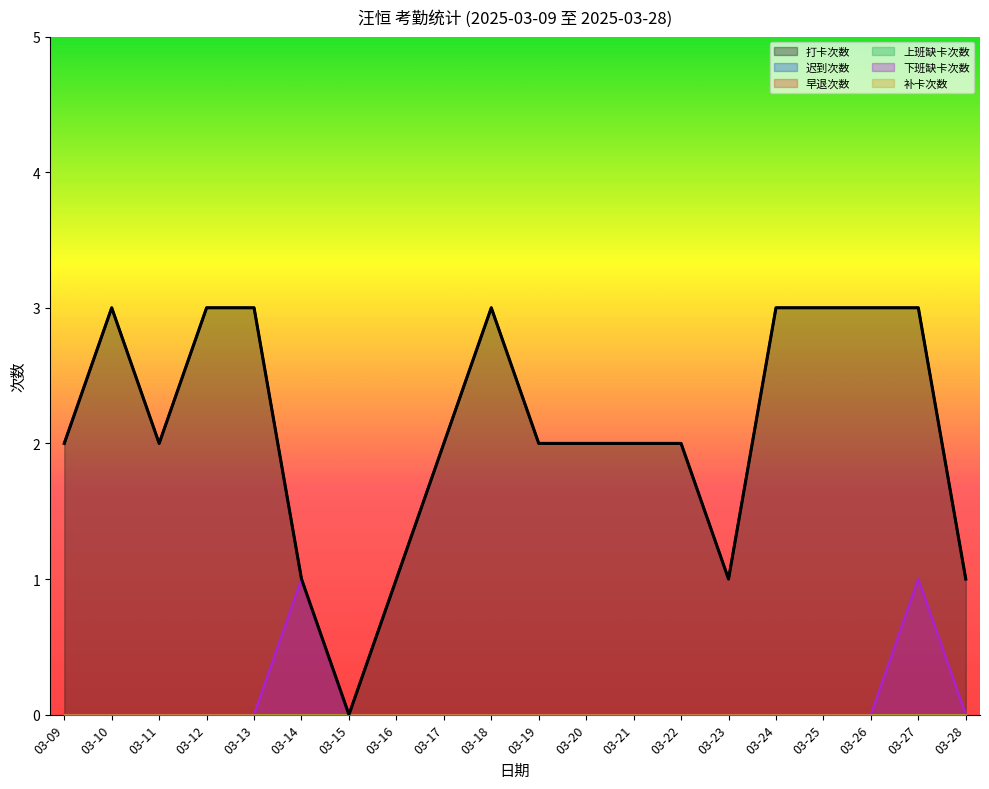

Reading left to right, transcribe all the data shown in this chart.

打卡次数: 2	3	2	3	3	1	0	1	2	3	2	2	2	2	1	3	3	3	3	1
迟到次数: 0	0	0	0	0	0	0	0	0	0	0	0	0	0	0	0	0	0	0	0
早退次数: 0	0	0	0	0	0	0	0	0	0	0	0	0	0	0	0	0	0	0	0
上班缺卡次数: 0	0	0	0	0	0	0	0	0	0	0	0	0	0	0	0	0	0	0	0
下班缺卡次数: 0	0	0	0	0	1	0	0	0	0	0	0	0	0	0	0	0	0	1	0
补卡次数: 0	0	0	0	0	0	0	0	0	0	0	0	0	0	0	0	0	0	0	0